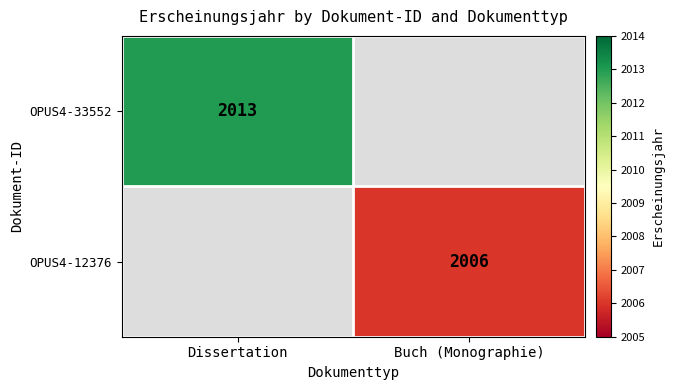

What is the maximum value shown in the chart?

2013